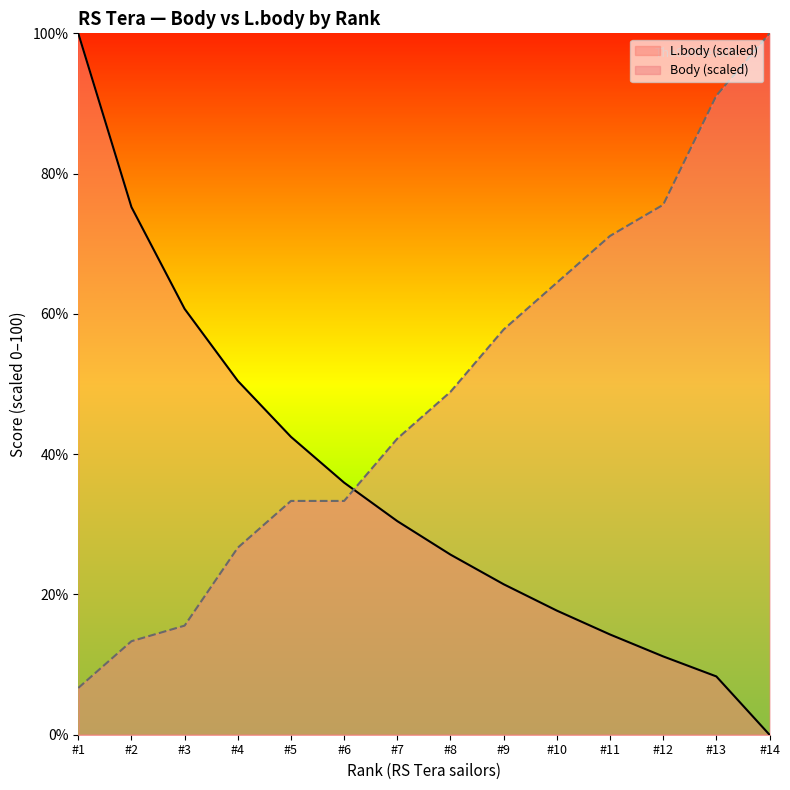

How many data points in L.body (scaled) are above 30?

7